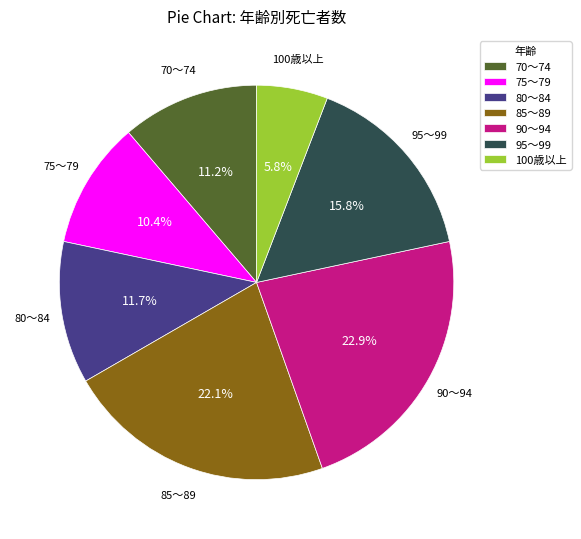

What is the ratio of the value at 95～99 to the value at 75～79?

1.5